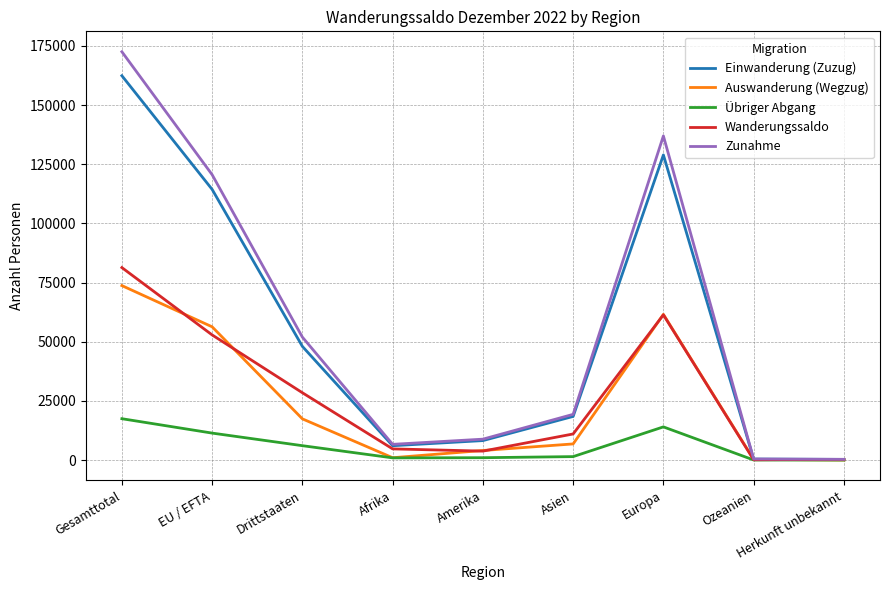

Which series has the largest total across all categories?

Zunahme